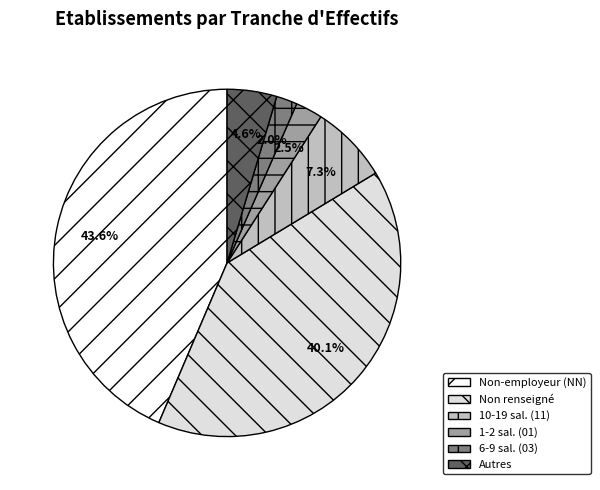

Which category has the biggest portion of the pie?

Non-employeur (NN)